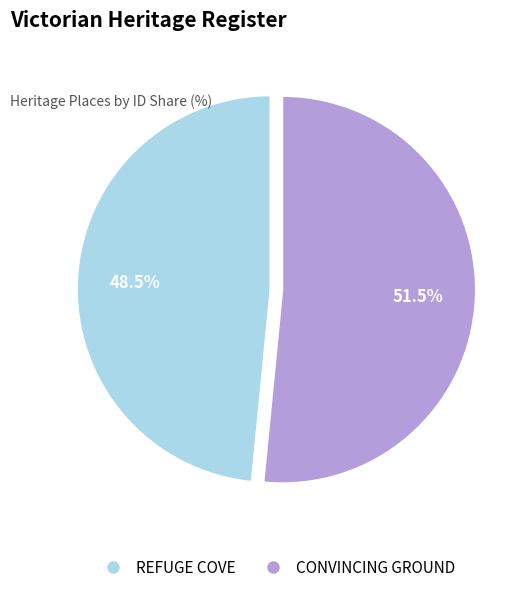

To the nearest percent, what is the difference between the largest and smallest slice percentages?

3%